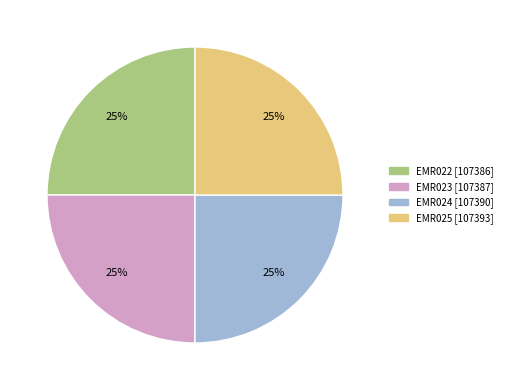

The EMR025 slice represents 25% of the pie. True or false?

True